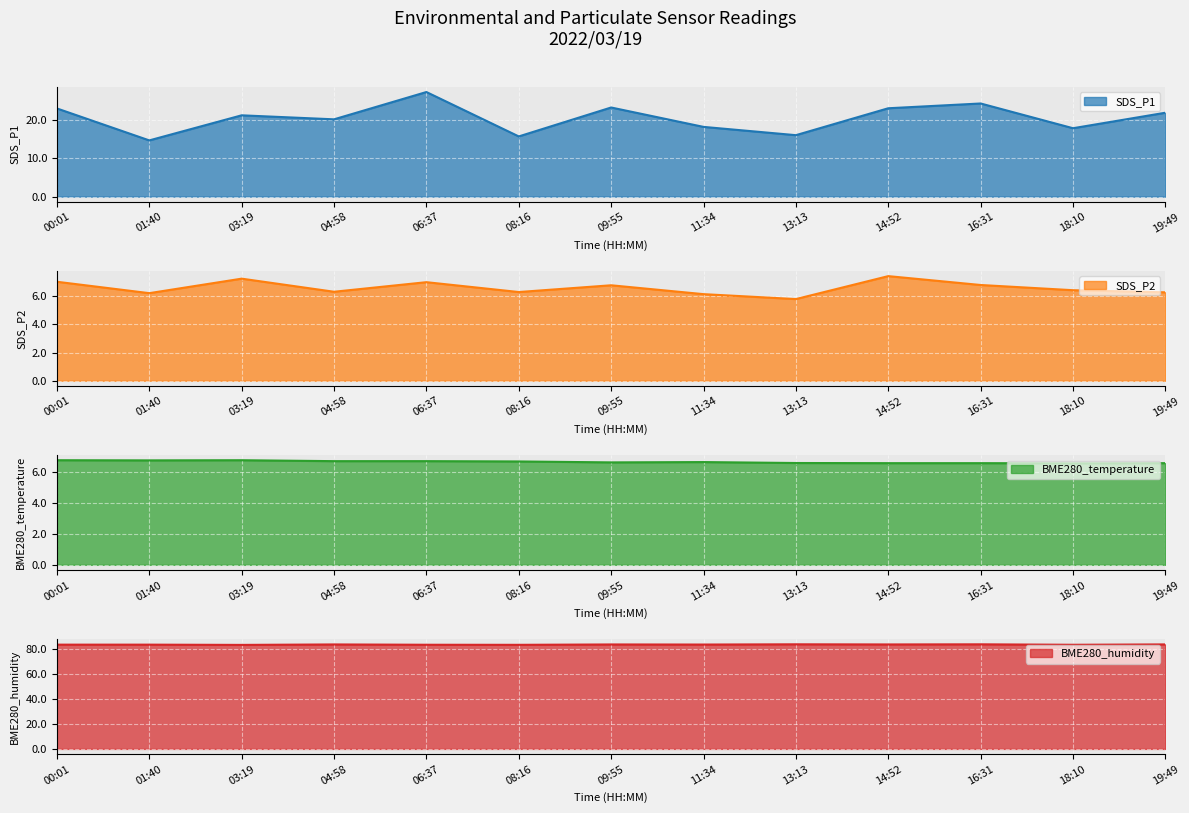

True or false: BME280_temperature and SDS_P1 intersect in this chart.

False